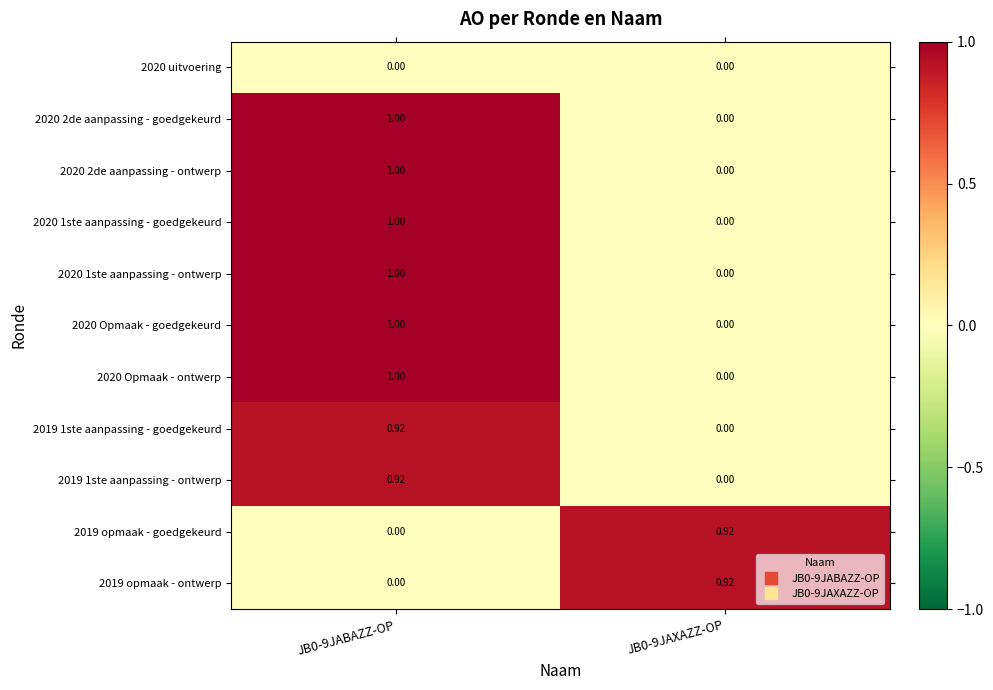

Is the value of 2019 opmaak - ontwerp at JB0-9JABAZZ-OP greater than the value of 2020 1ste aanpassing - ontwerp at JB0-9JABAZZ-OP?

No